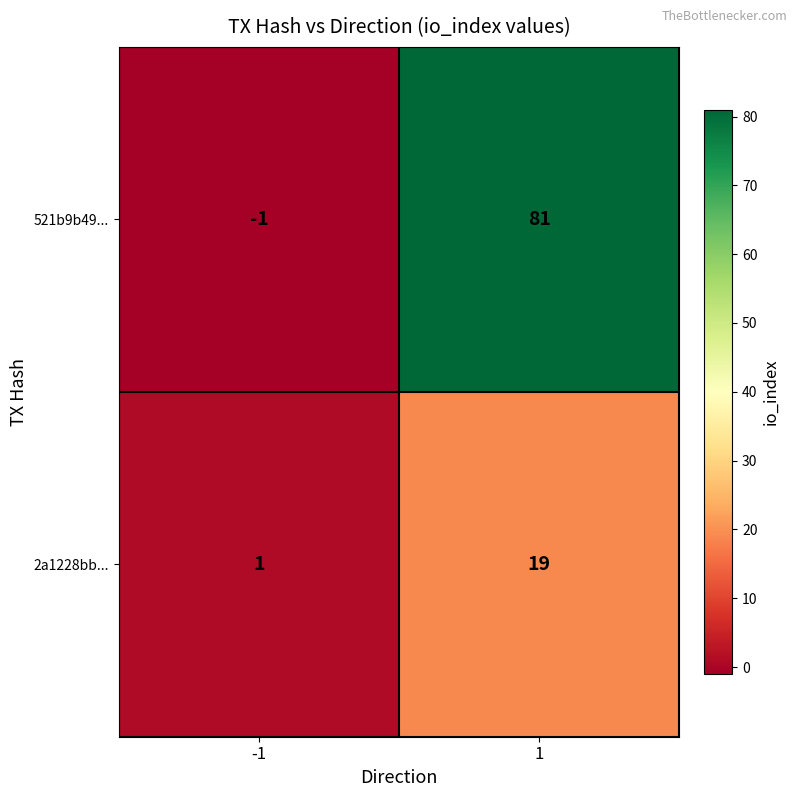

How many categories are shown in the chart?

2